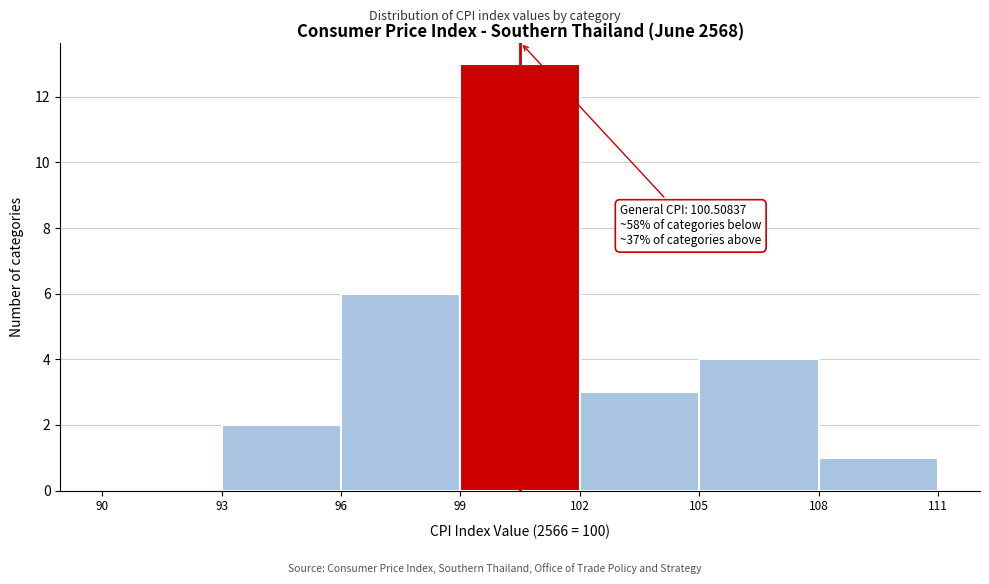

Over which range of the x-axis is the bar tallest?

99 to 102